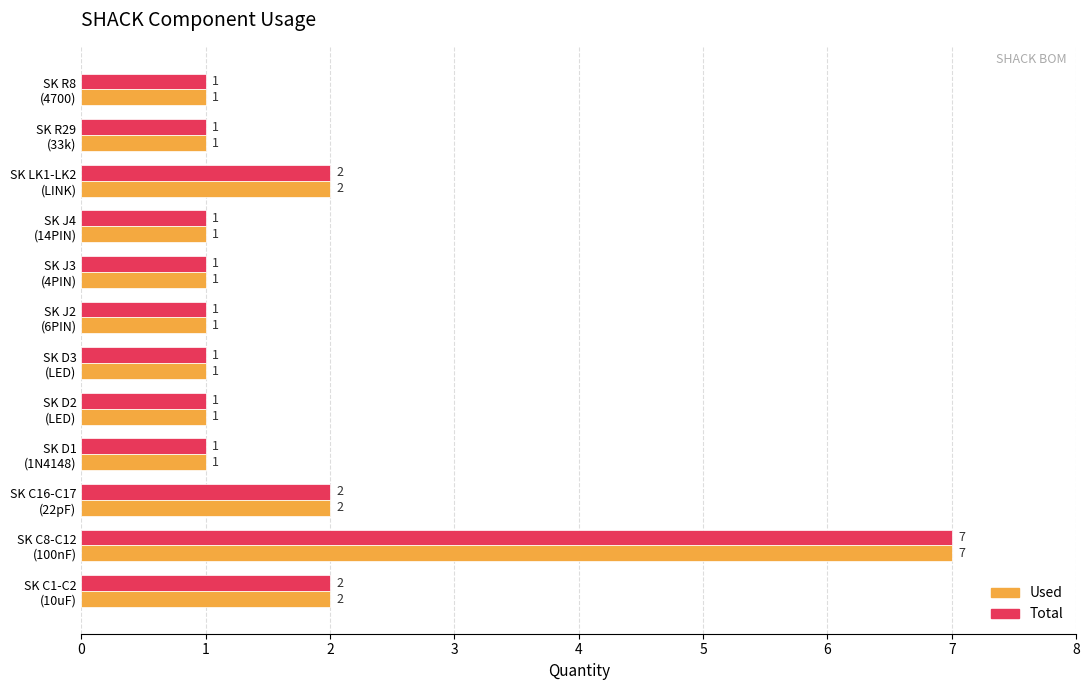

What is the maximum value for Used?

7